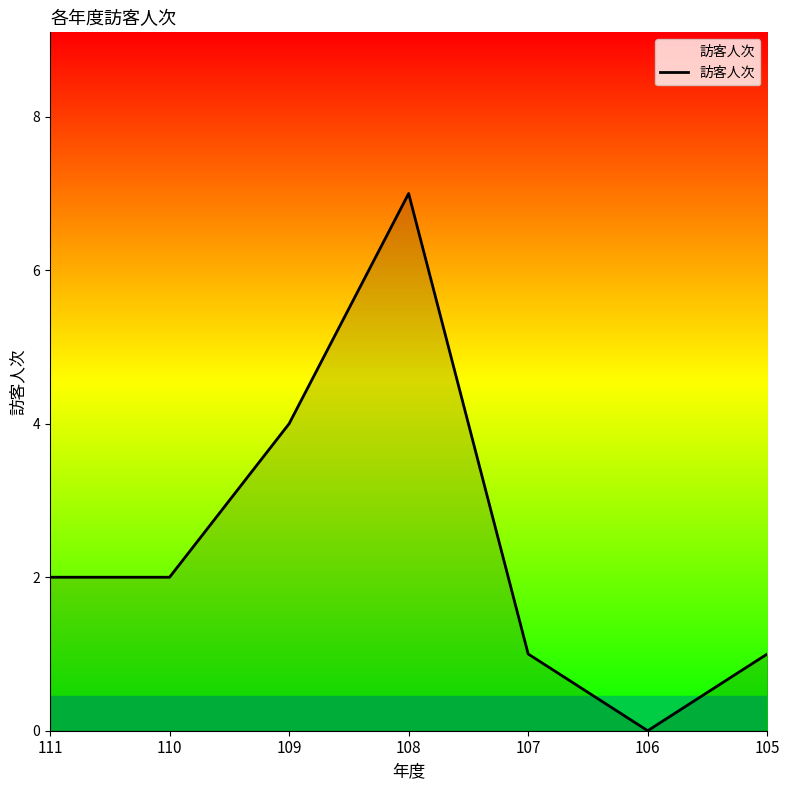

True or false: the data has more than 0 interior local peaks.

True